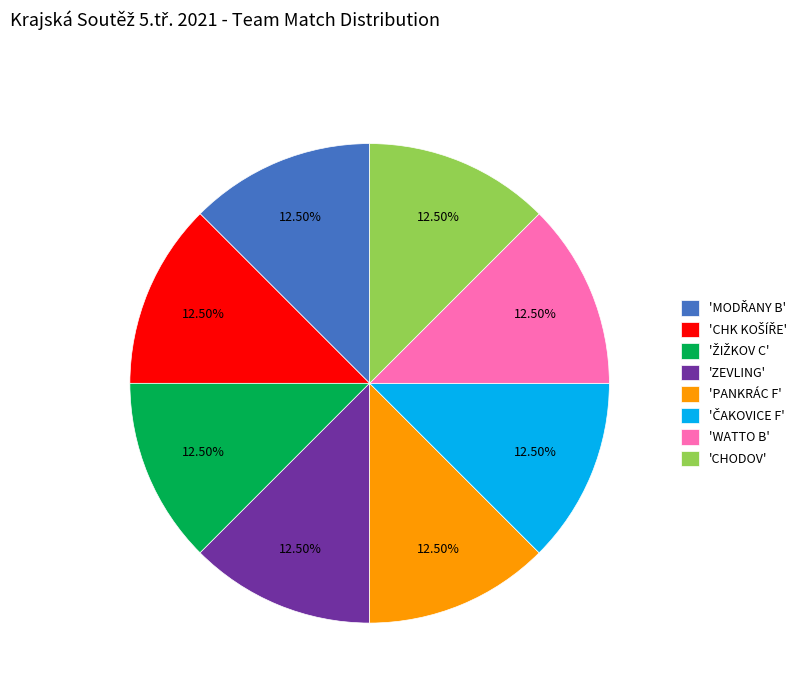

Is there any slice that represents more than half of the pie?

No